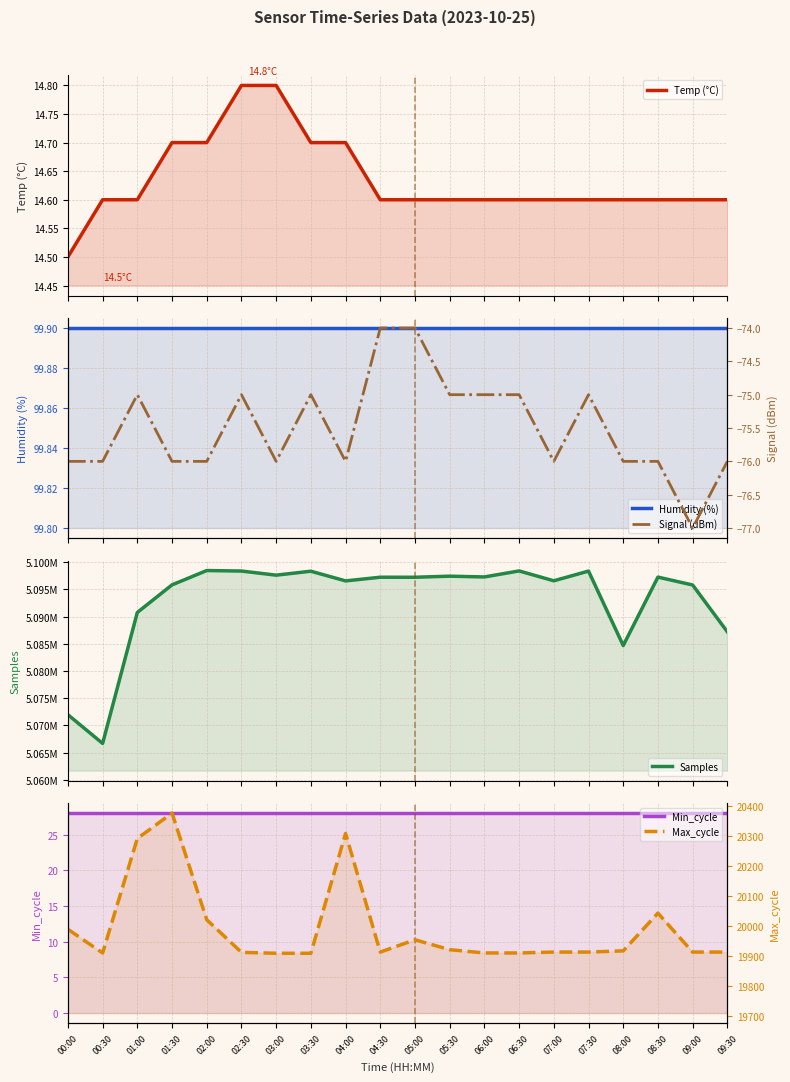

Which series has the largest range (max minus min)?

Samples